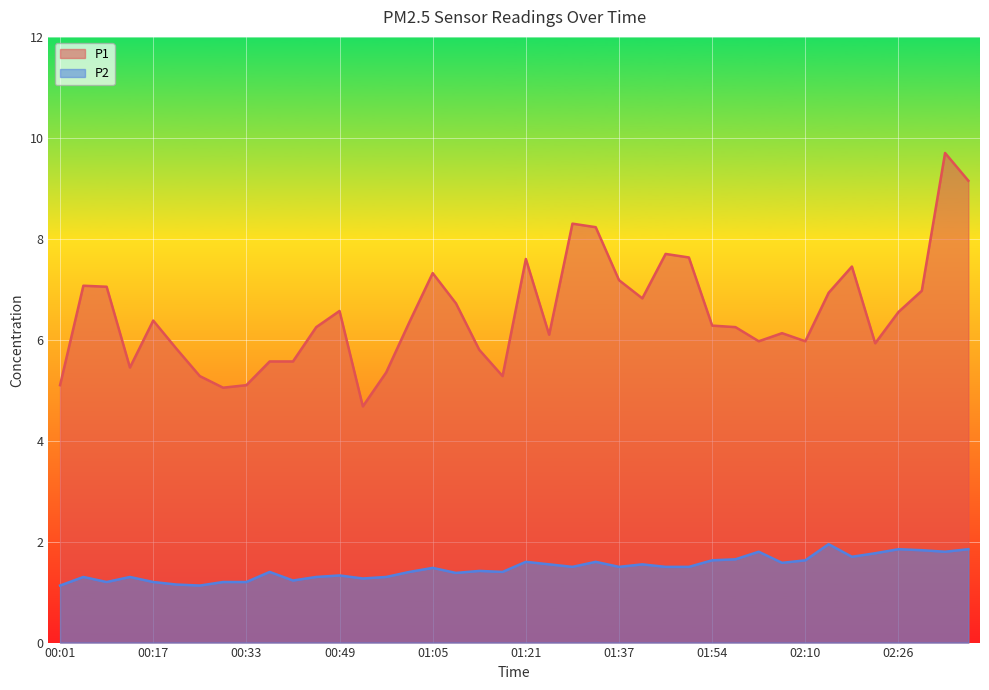

What is the maximum value shown in the chart?

9.7